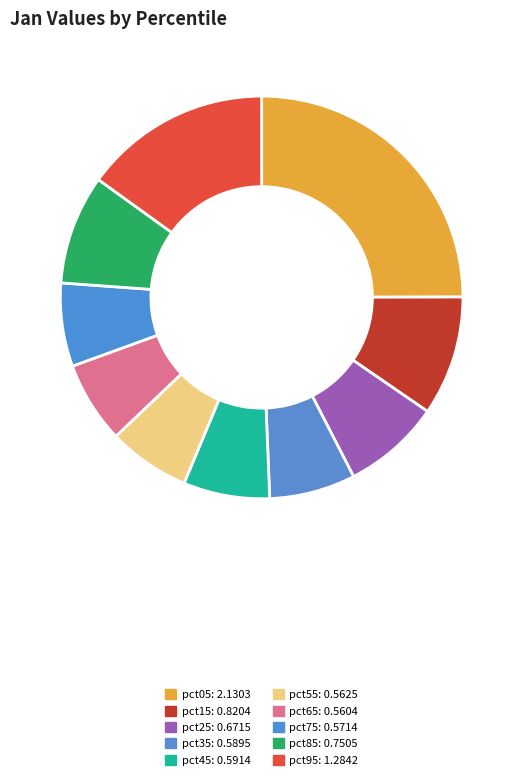

What is the change in value from pct25 to pct65?

-0.1